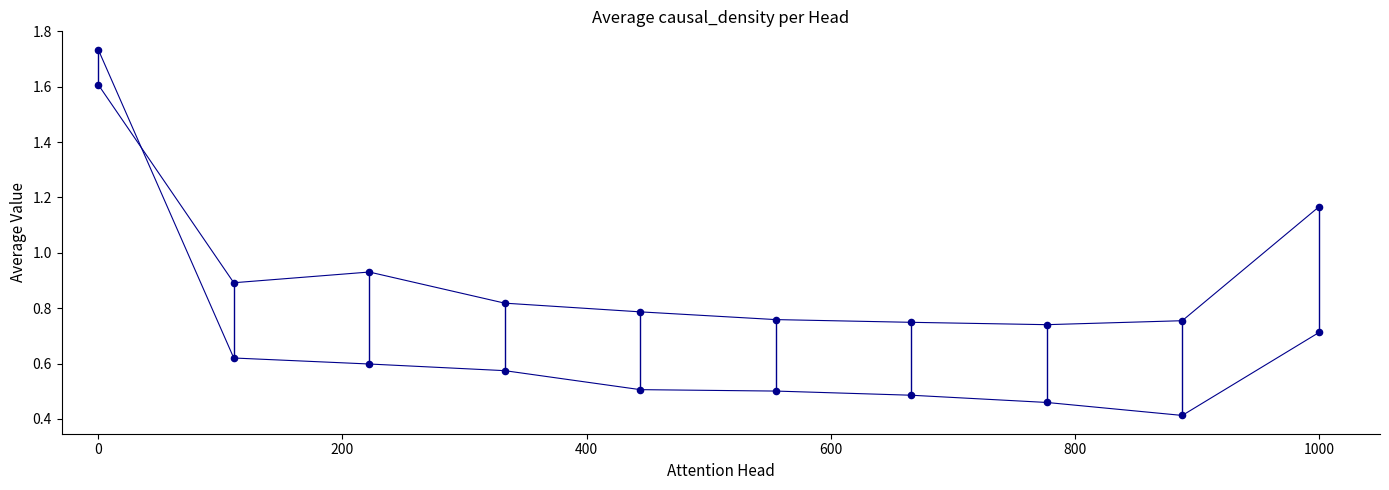

How many data points are displayed?

20